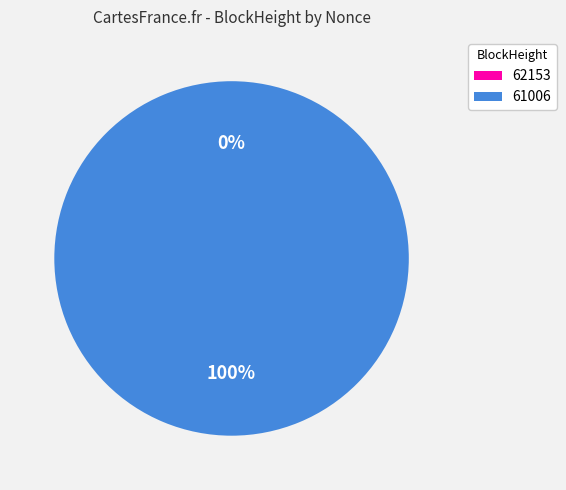

To the nearest percent, what portion does 61006 represent?

100%